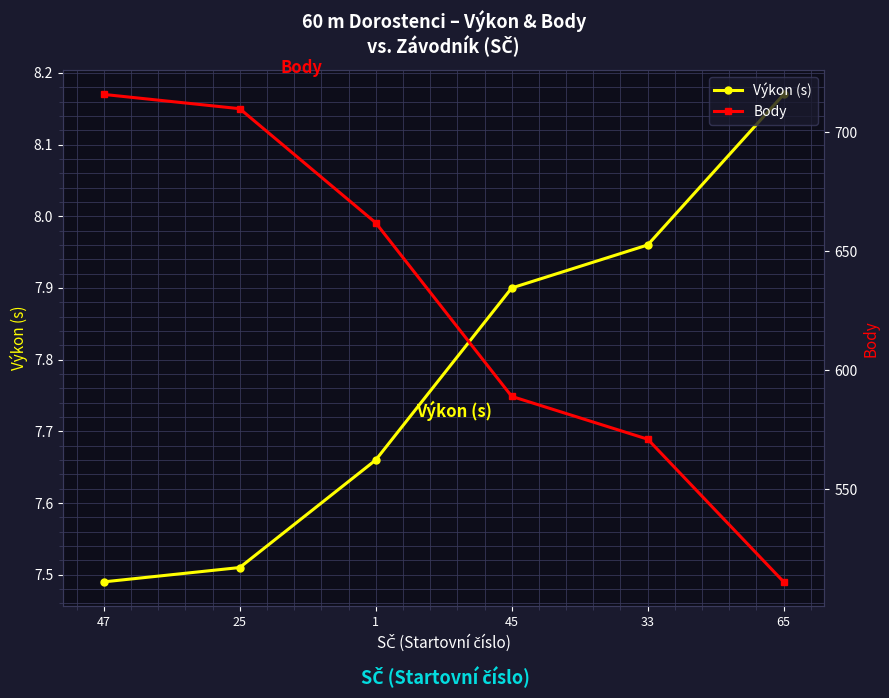

Is it true that Výkon (s) equals 8.2 at 65?

True